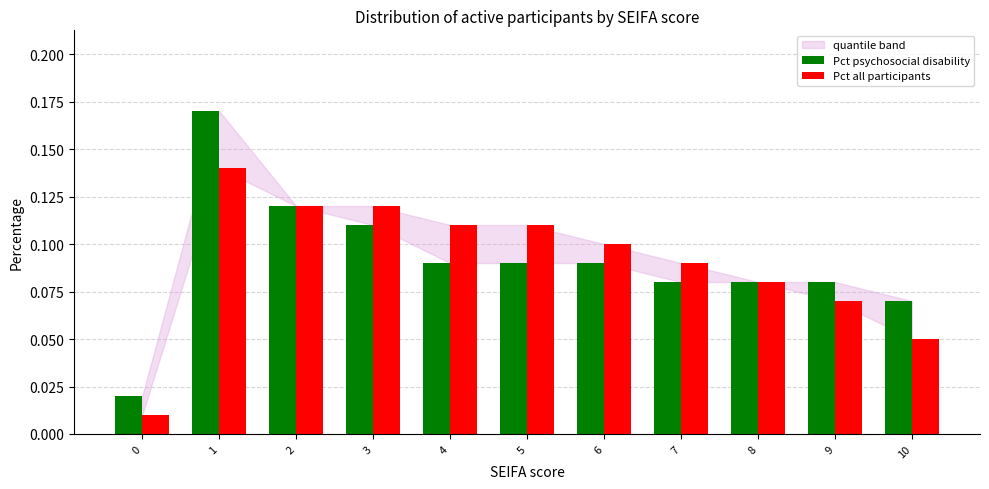

Is the value of Pct psychosocial disability at 8 greater than the value of Pct all participants at 0?

Yes